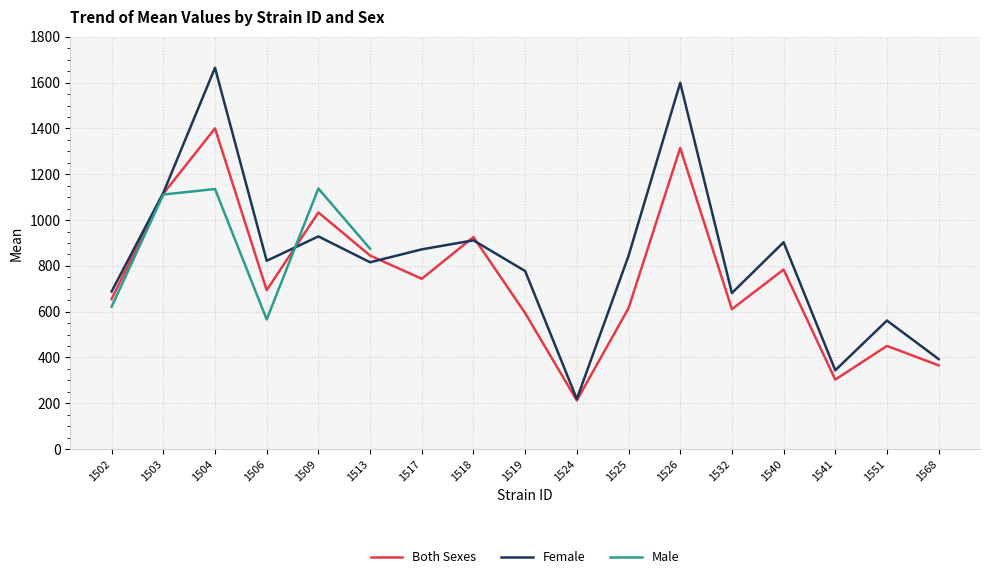

How many data points in Female are less than 822?

8